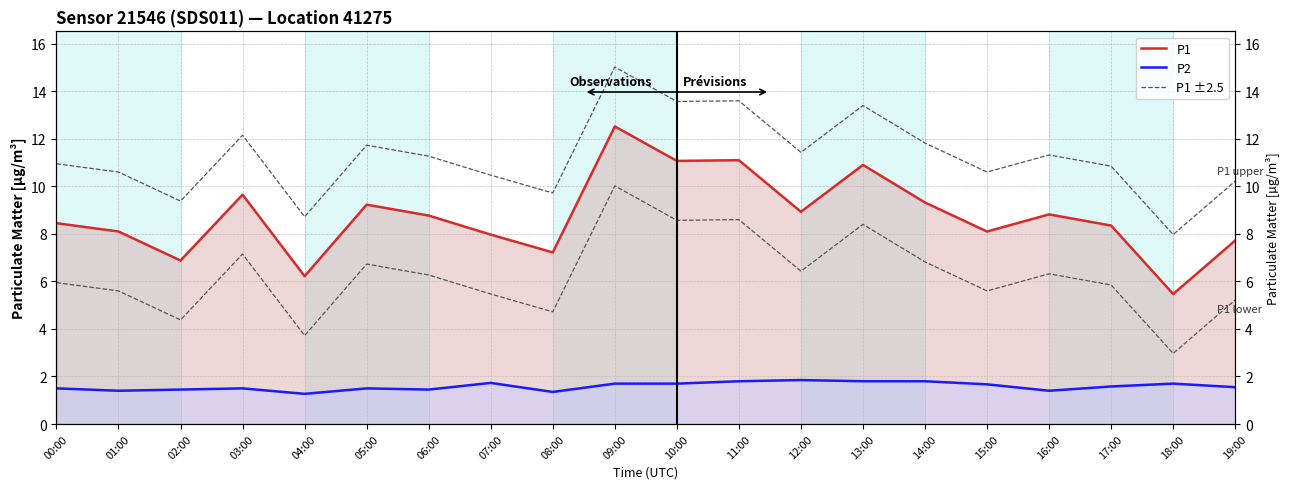

What is the total value across all series at 09:00?

29.2